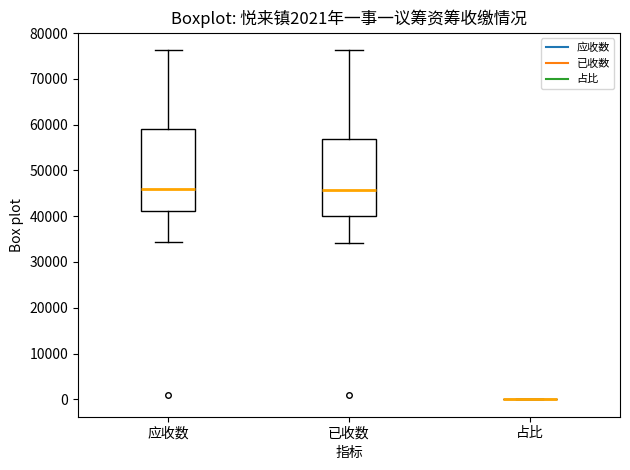

Reading left to right, transcribe this box plot: for each box, give where its median line is, the range the box spans, and where its two whiskers end, as read against the y-axis. The values are not printed on the chart, so give them approximately, as read against the axis.

应收数: median 46000, box 41000 to 59000, whiskers 34000 to 76000
已收数: median 46000, box 40000 to 57000, whiskers 34000 to 76000
占比: box collapsed to a line at 0, whiskers 0 to 0